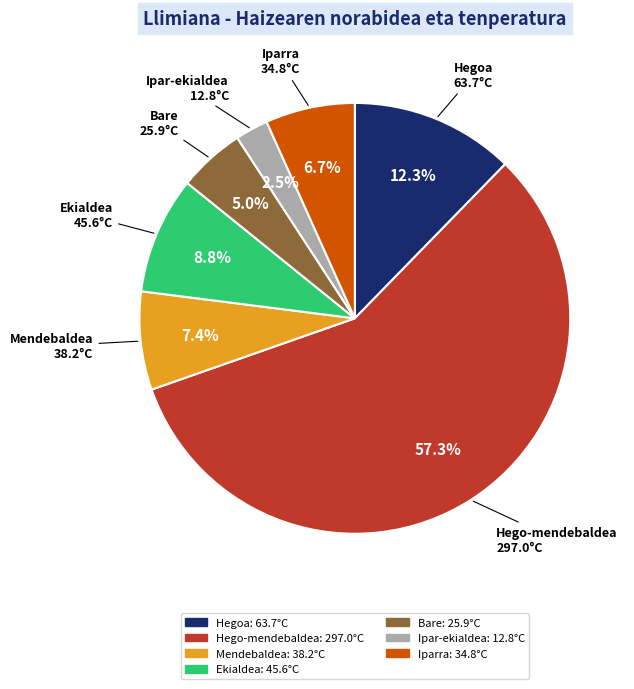

How many segments does this pie chart have?

7